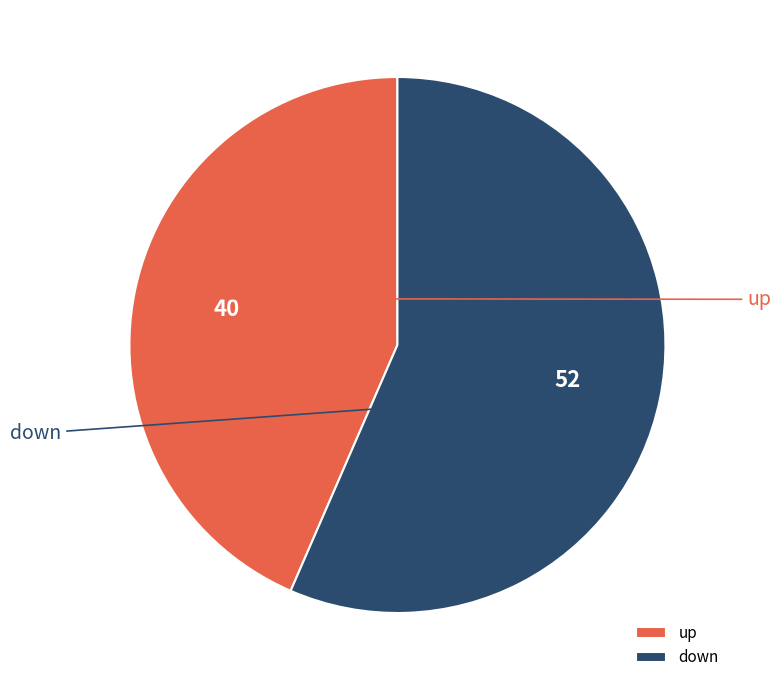

How many slices are in this pie chart?

2